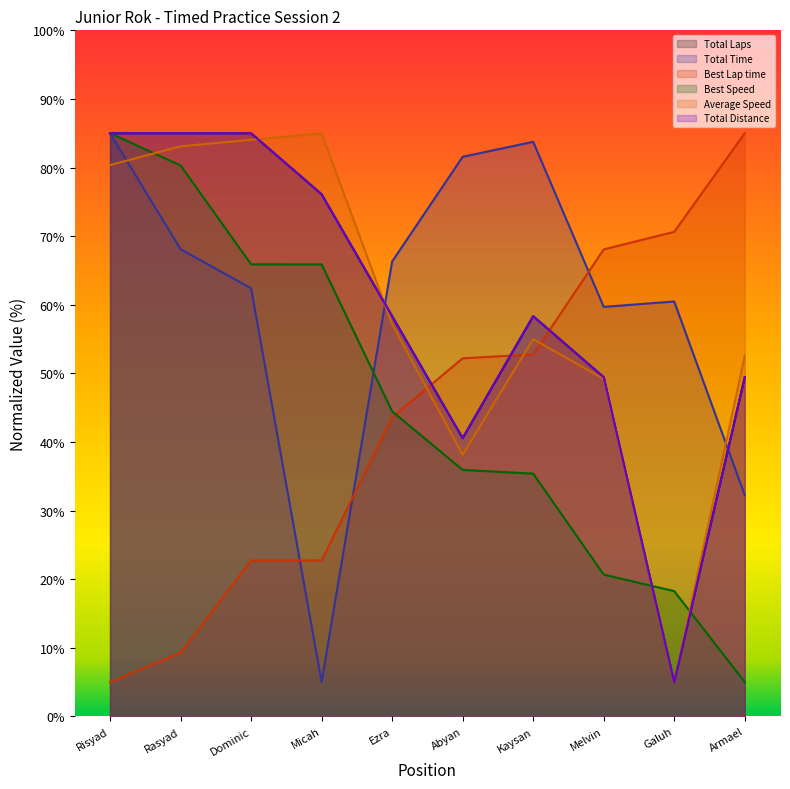

True or false: Average Speed has a value of 67.9 at Abyan.

False